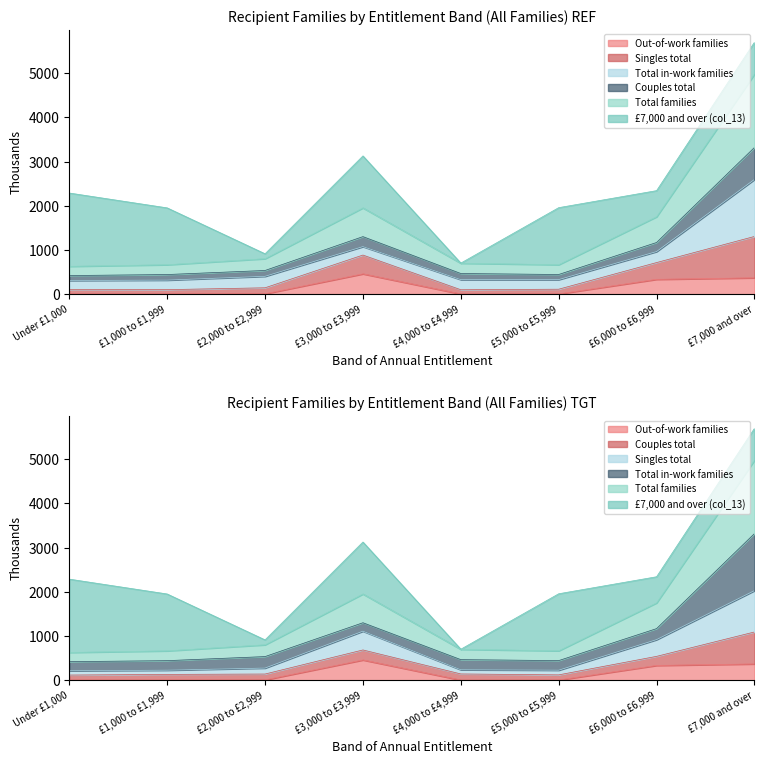

In Couples total, how many points are lower than both neighbors (excluding endpoints)?

1